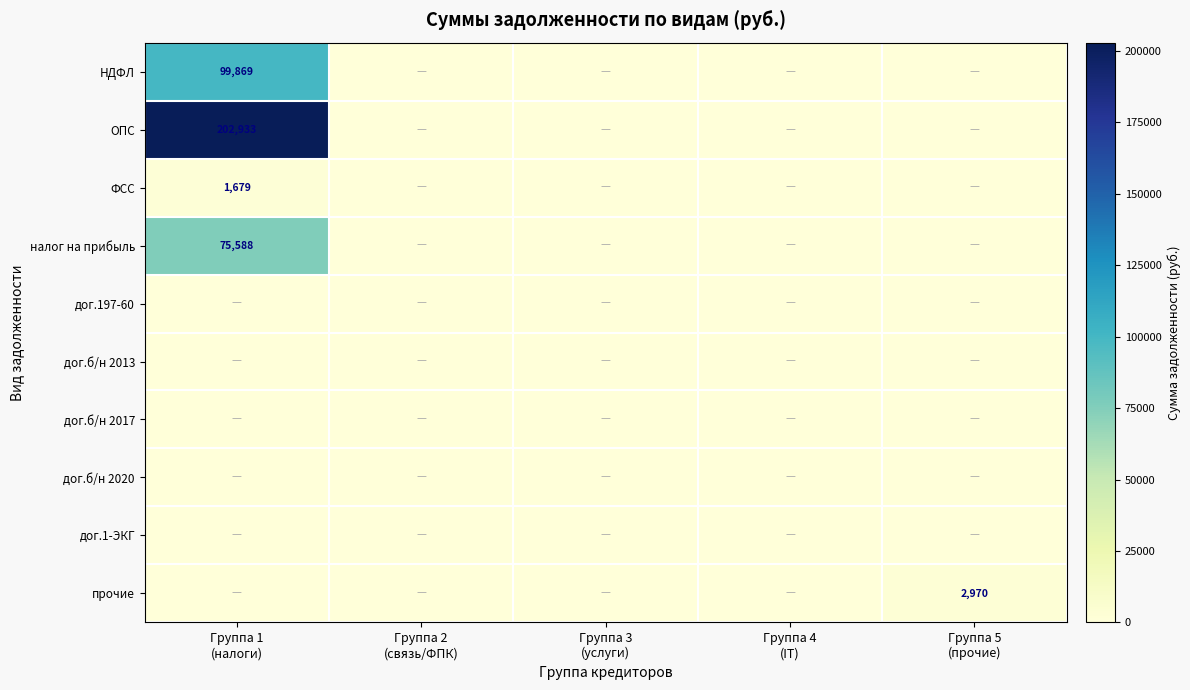

At how many categories does at least one series exceed 86563?

1